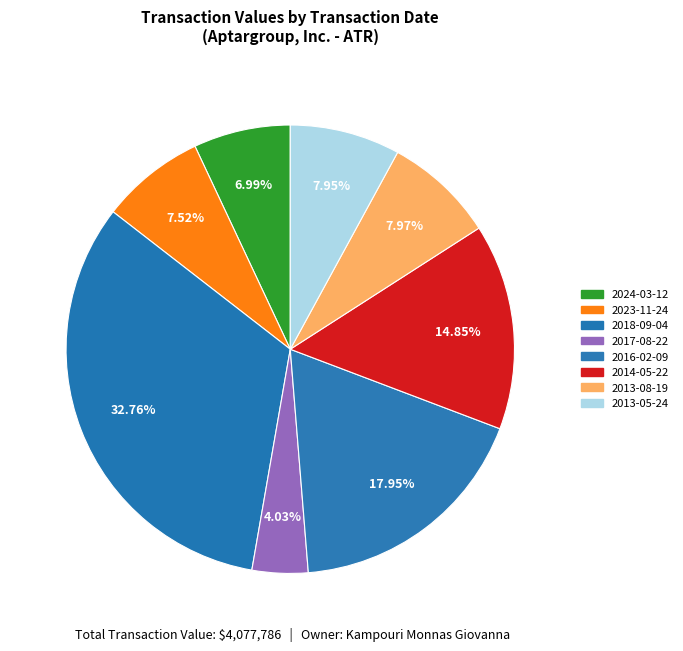

To the nearest percent, what is the difference between the largest and smallest slice percentages?

29%